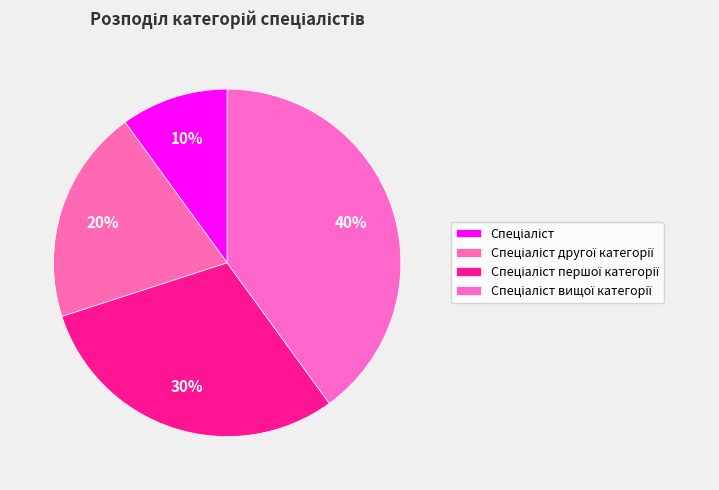

Does any single category account for the majority?

No